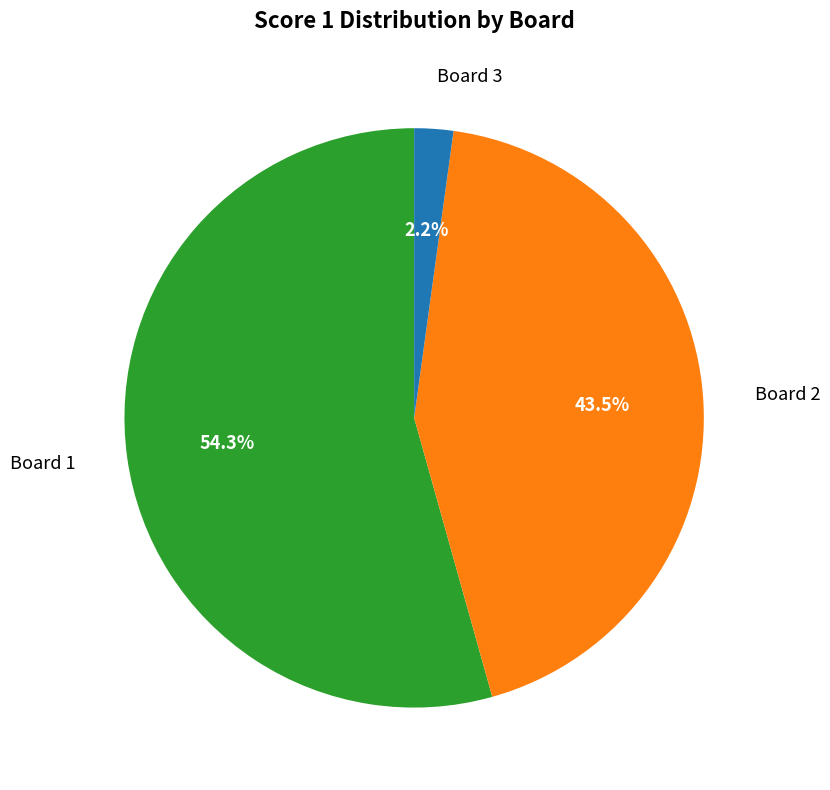

To the nearest percent, what portion does Board 3 represent?

2%